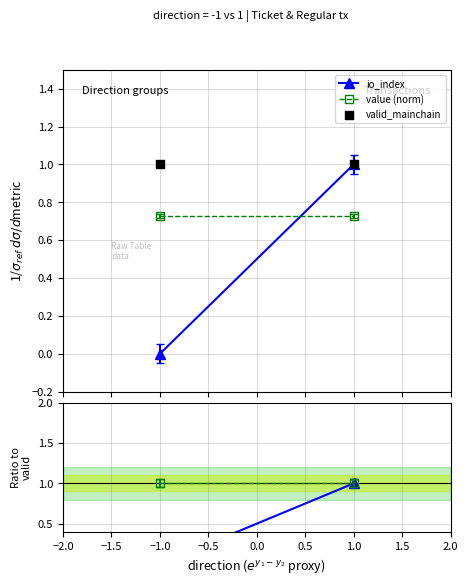

Which series has the largest total across all categories?

valid_mainchain